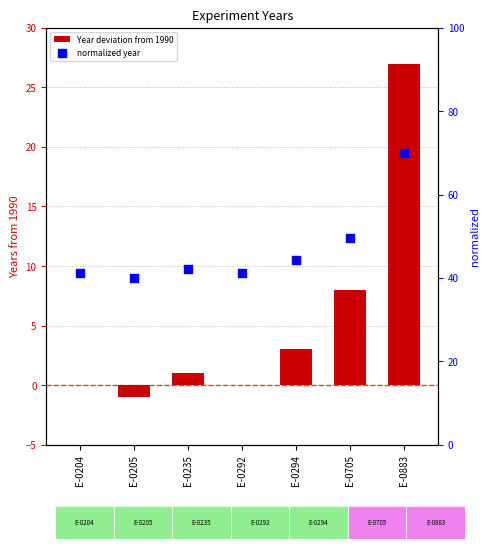

At which category is the sum across all series the highest?

E-0883